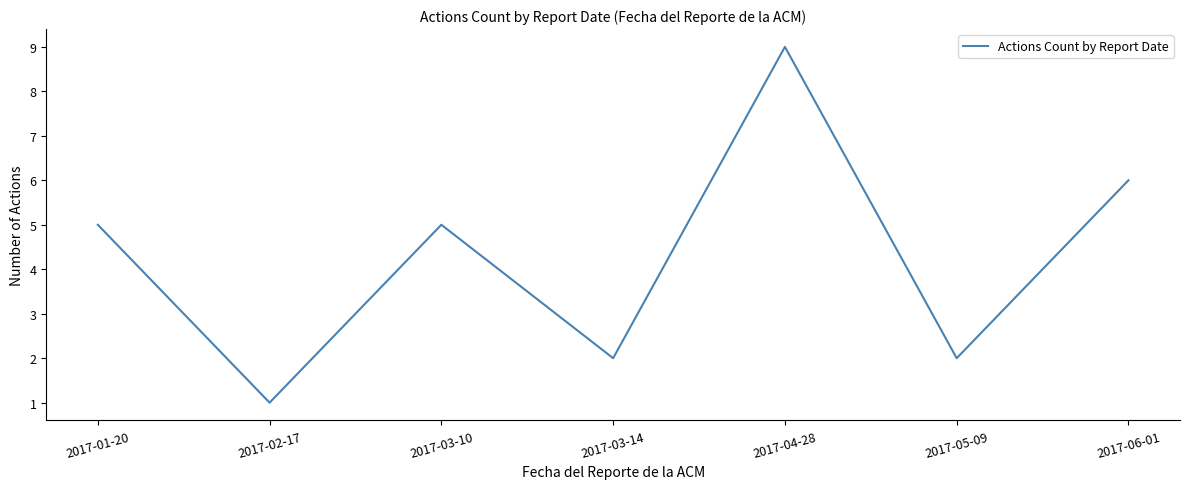

What is the ratio of the value at 2017-03-10 to the value at 2017-03-14?

2.5